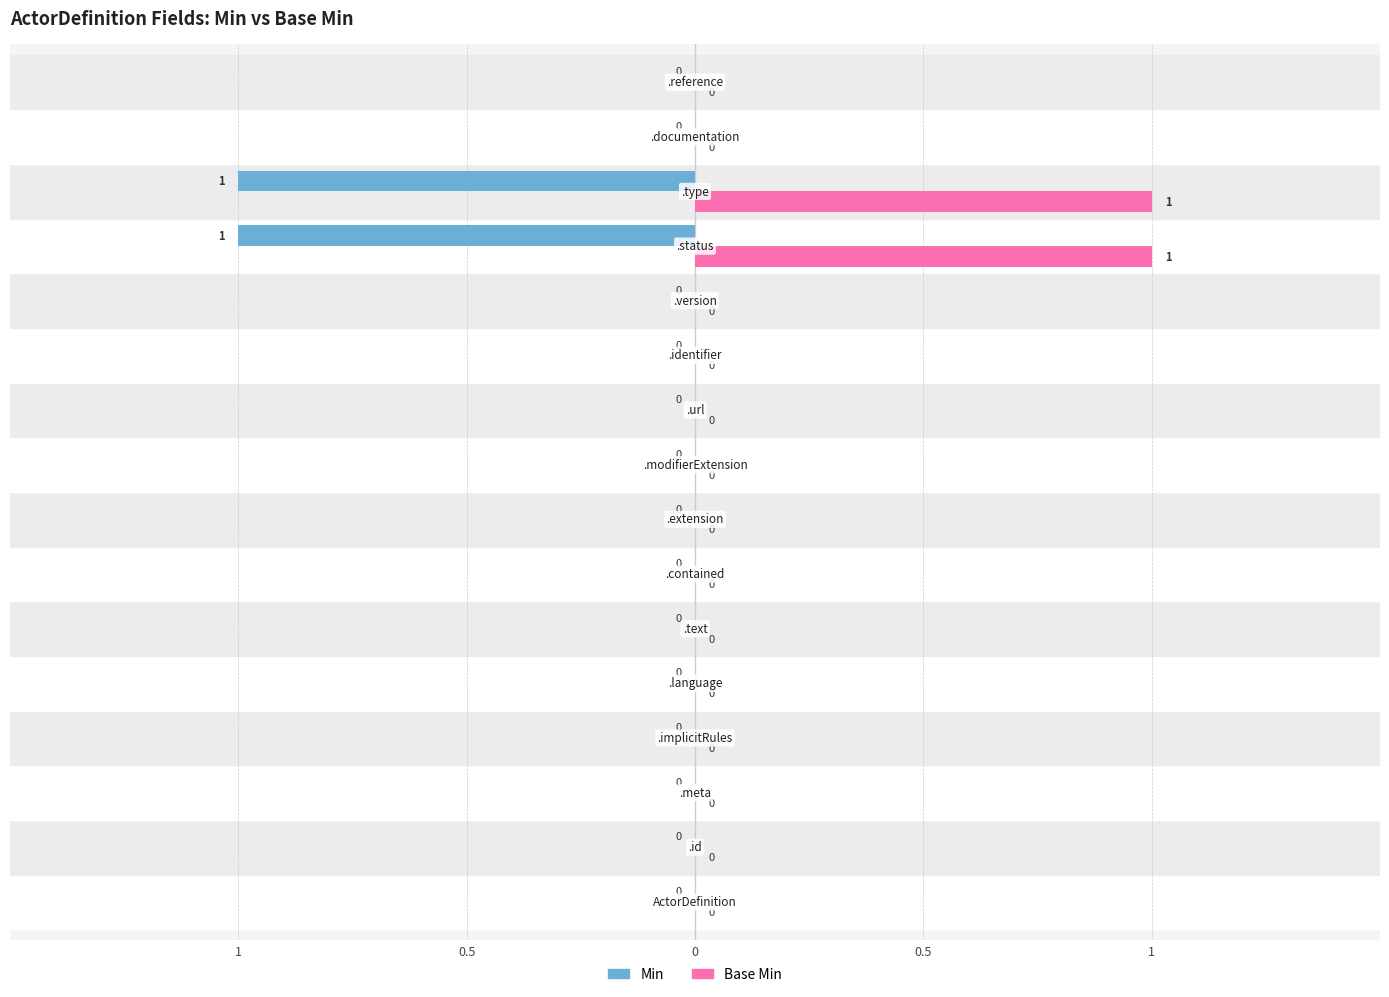

What are all the series names shown in the legend?

Min, Base Min